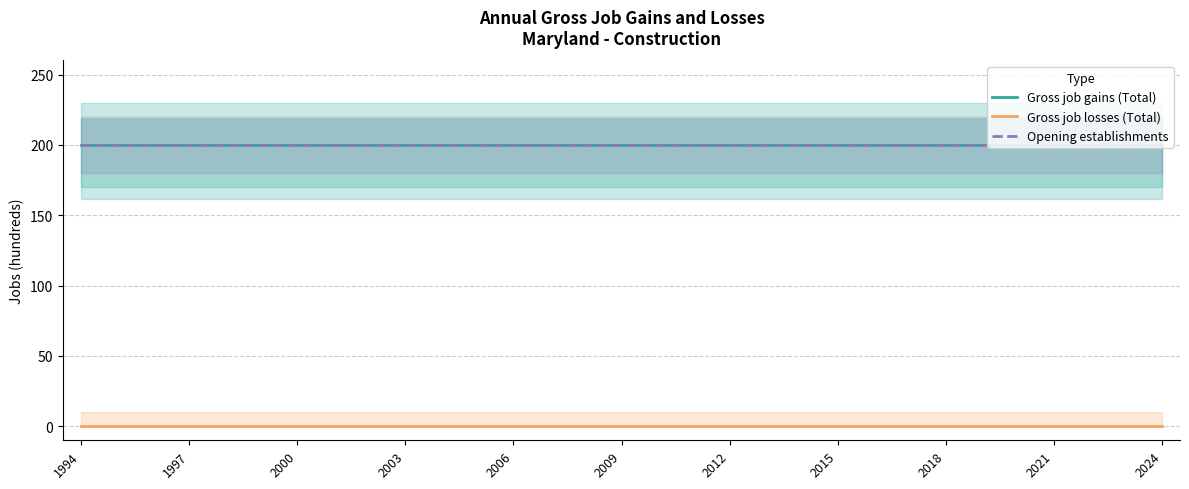

True or false: Gross job gains (Total) and Opening establishments intersect in this chart.

False